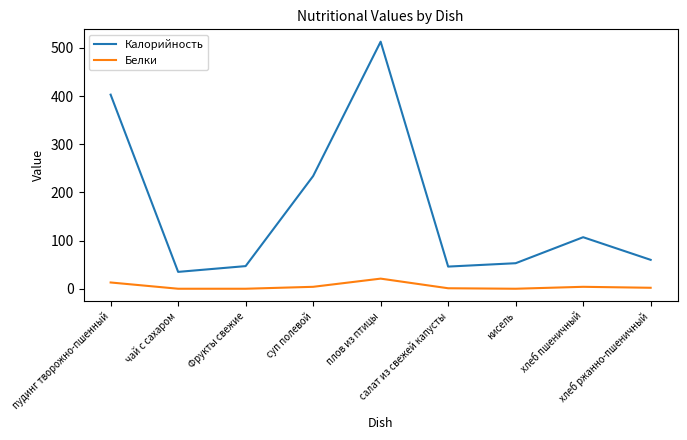

The value of Калорийность at плов из птицы is 846. True or false?

False